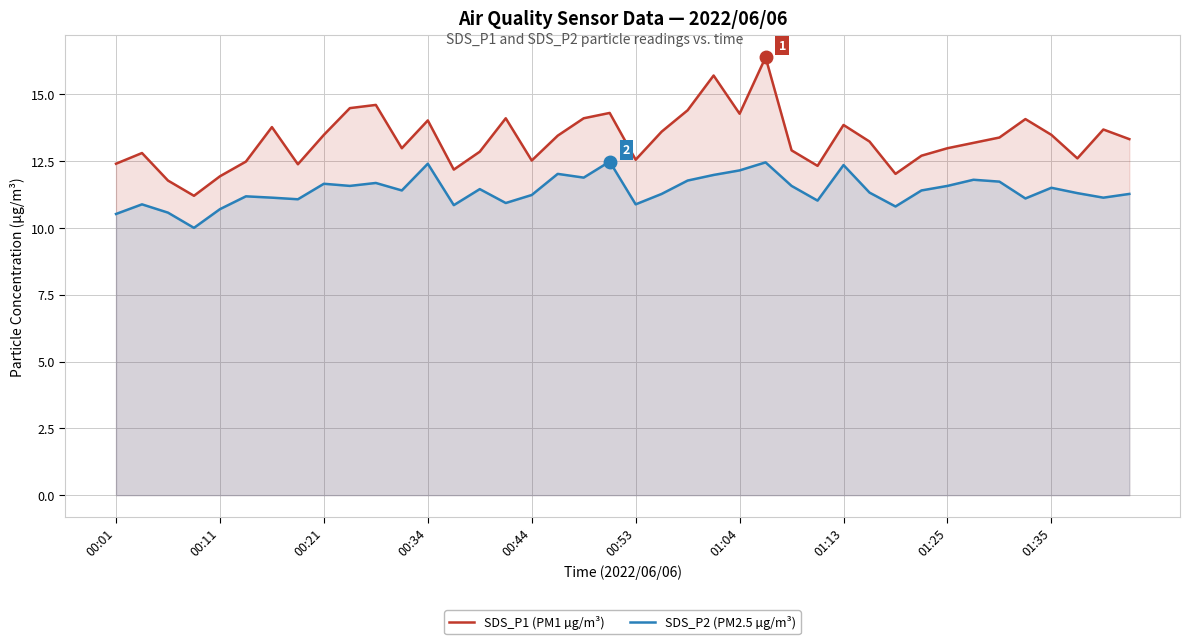

List the series in order of their overall mean, lowest first.

SDS_P2 (PM2.5 µg/m³), SDS_P1 (PM1 µg/m³)